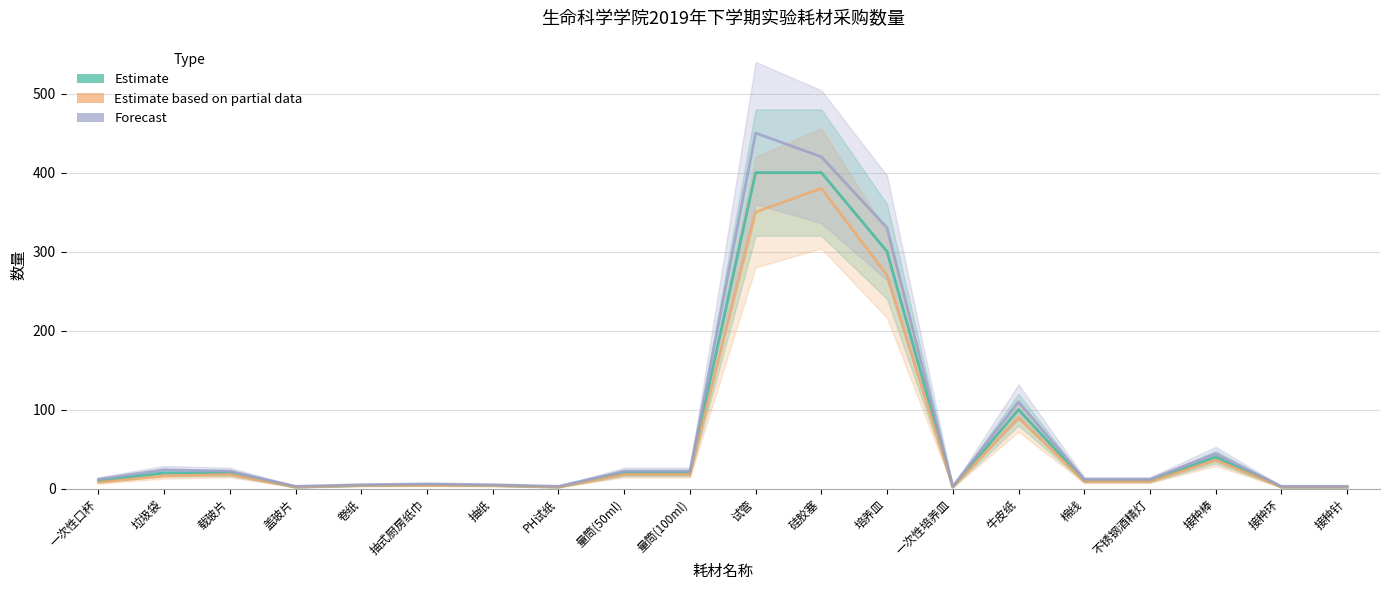

What is the maximum value shown in the chart?

450